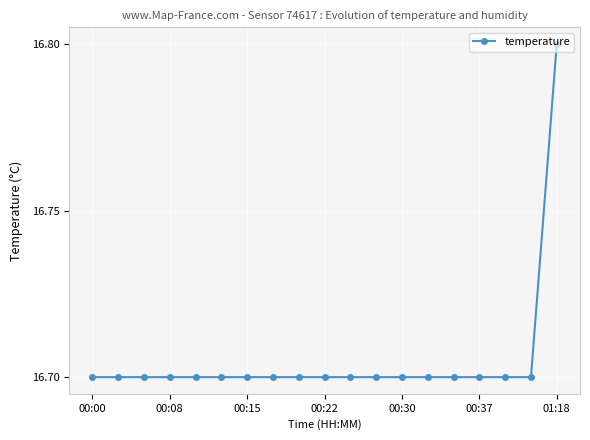

How many values are between 16 and 17?

19